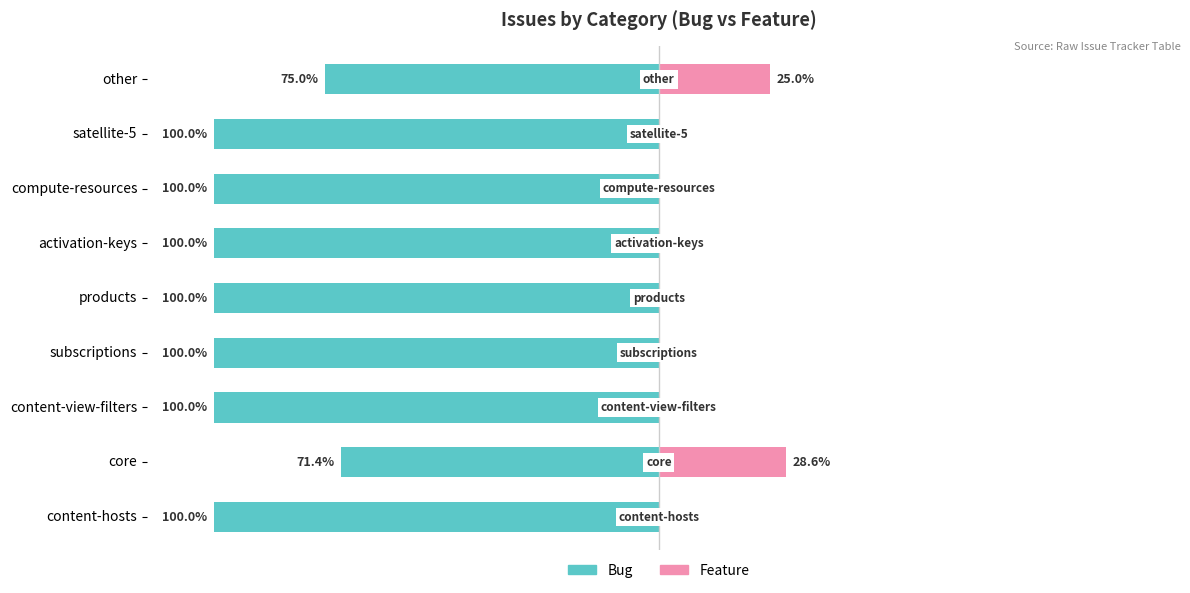

Which series has the widest spread of values?

Bug